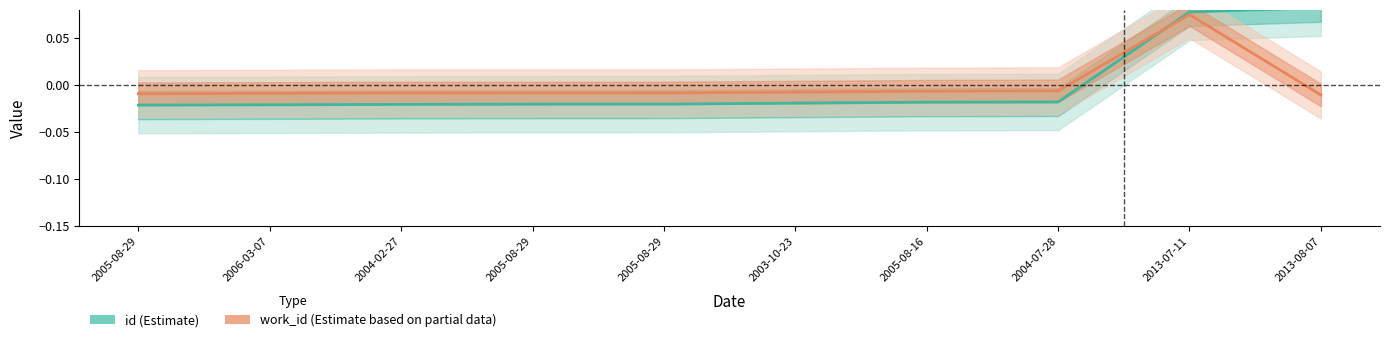

At which label does id first exceed 0?

2013-07-11